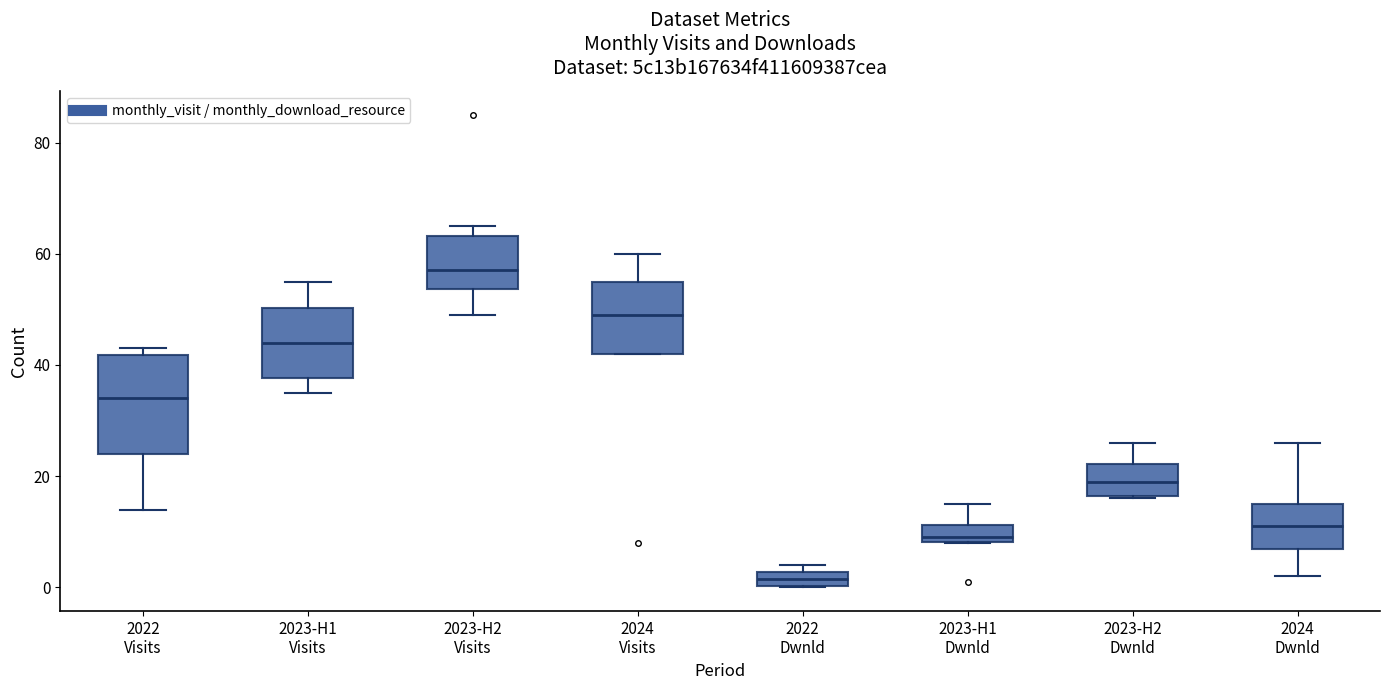

Which box's median line is the highest?

2023-H2 Visits